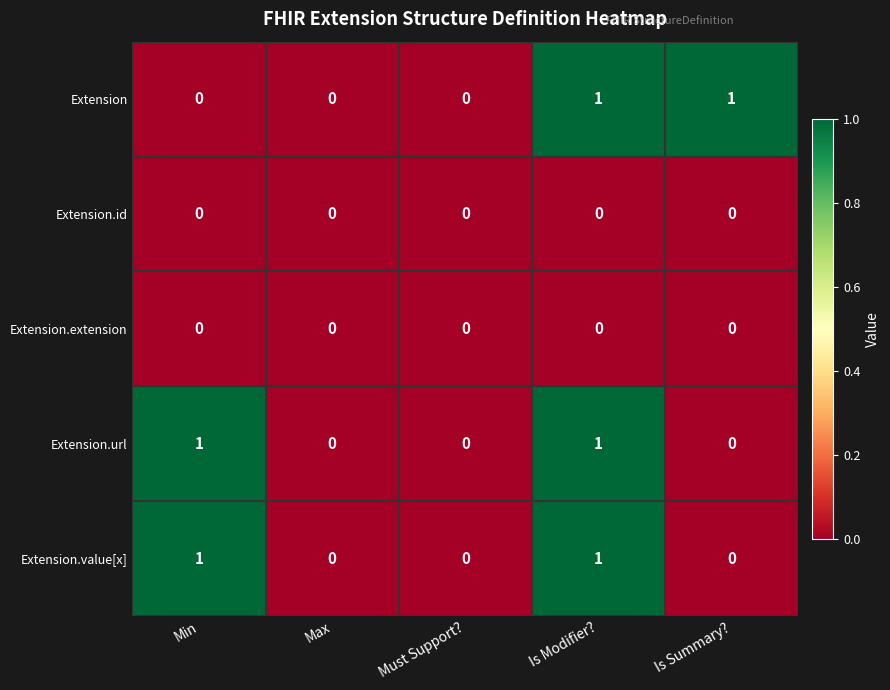

Between Max and Is Summary?, which series saw the biggest shift?

Extension